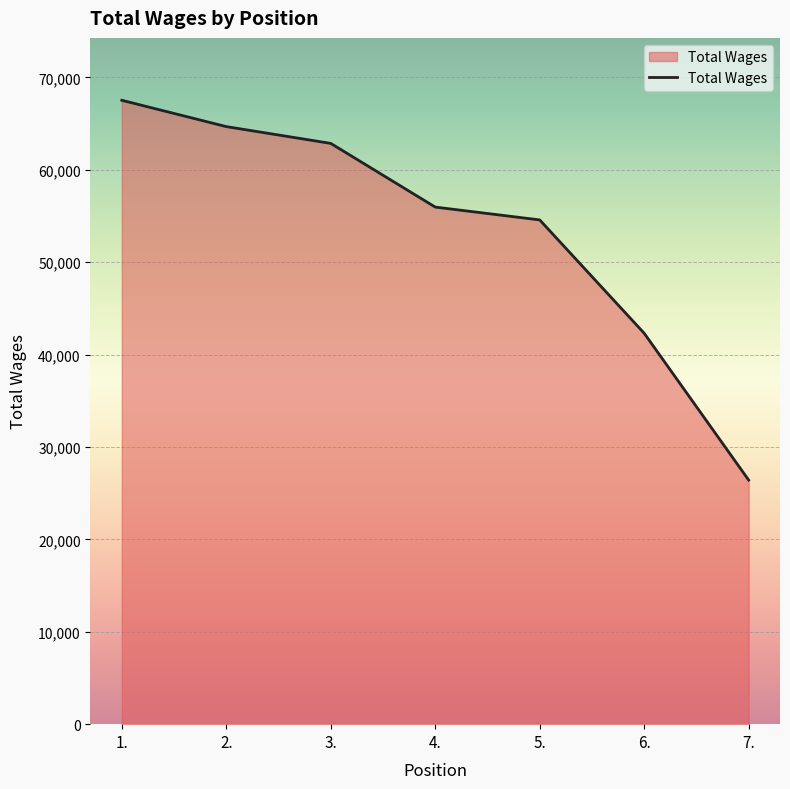

Where does the data first go above 55960?

1.